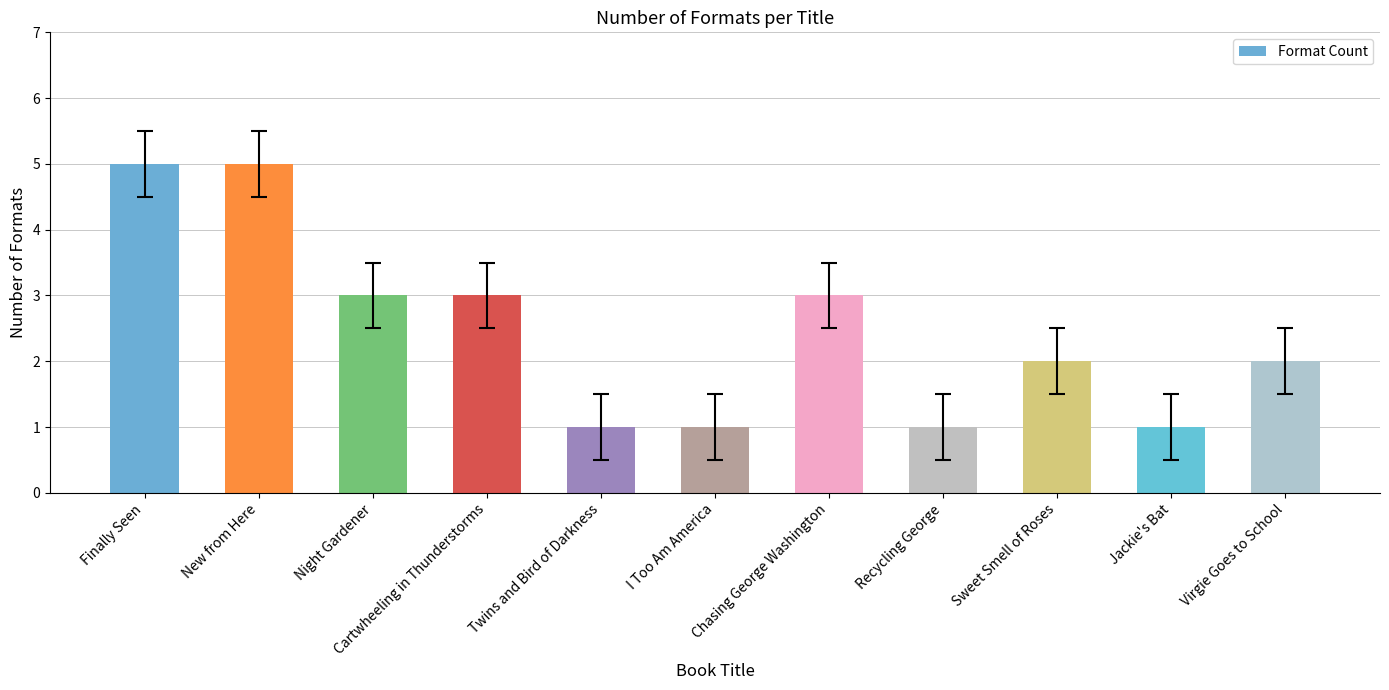

What is the label of the 5th bar from the right?

Chasing George Washington